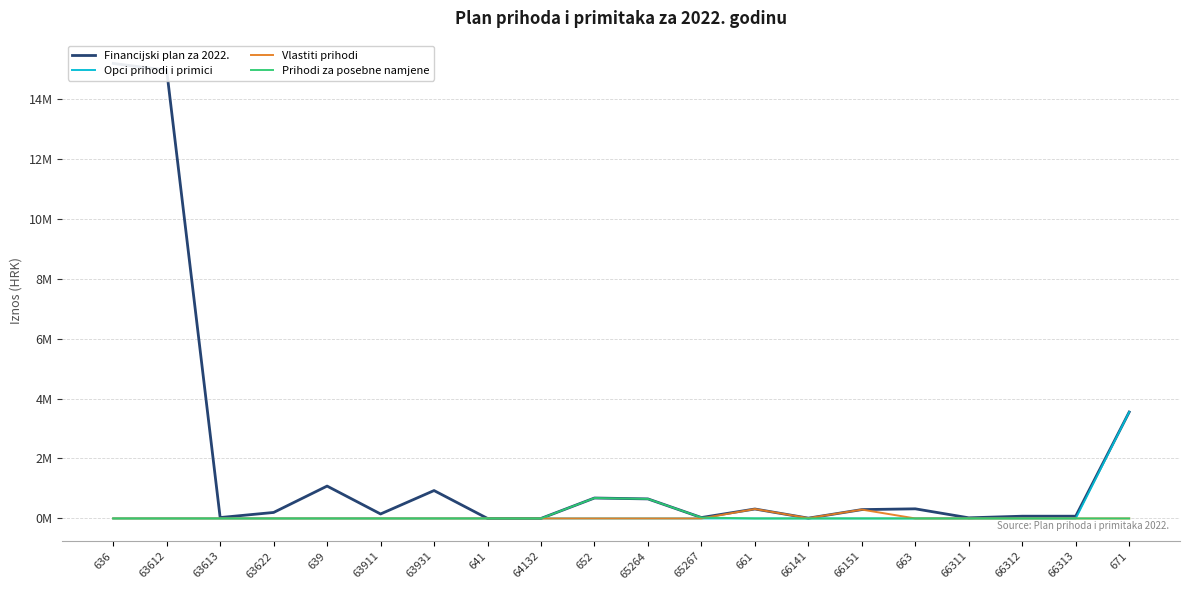

True or false: Financijski plan za 2022. and Opci prihodi i primici intersect in this chart.

False